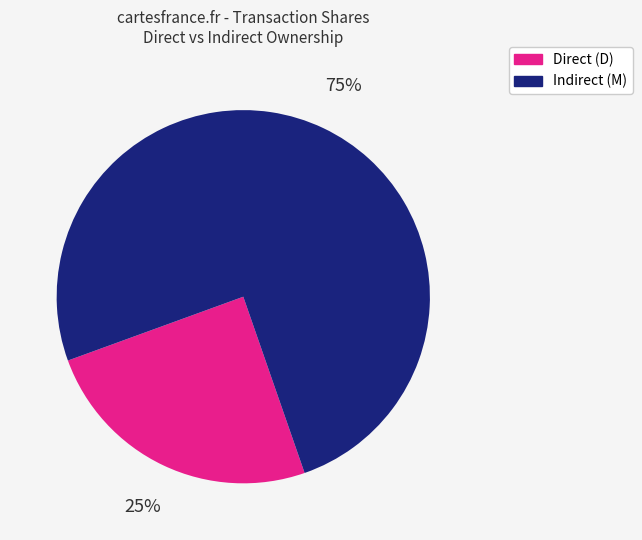

To the nearest percent, what is the combined percentage of Indirect (M) and Direct (D)?

100%